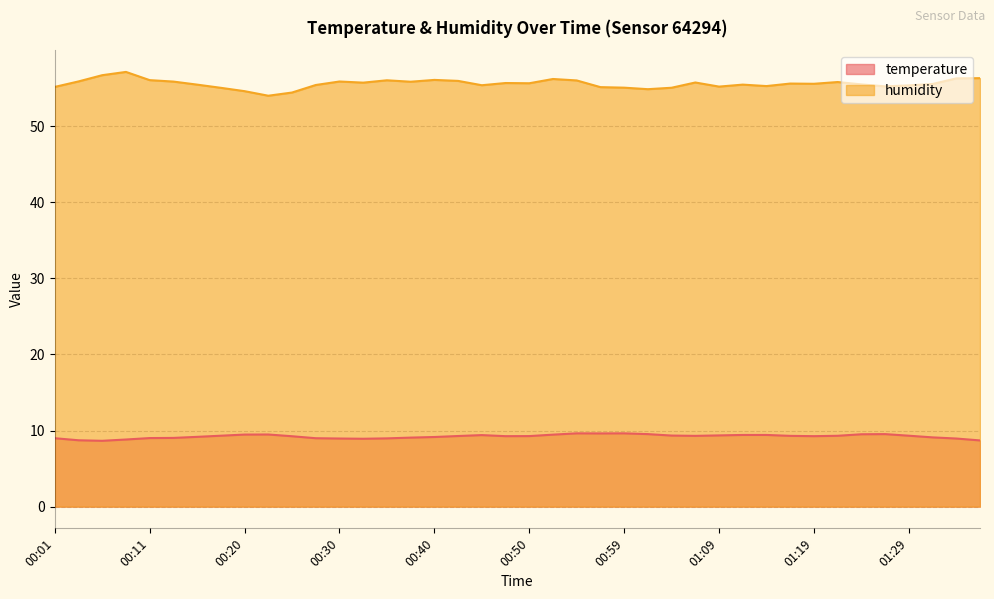

How many values in the humidity series exceed 55?

36